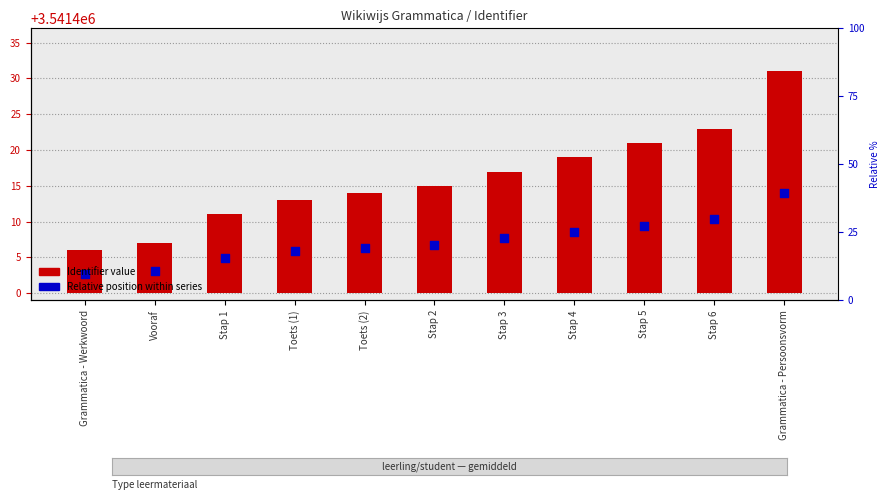

What is the total value across all series at Stap 4?

3541427.5